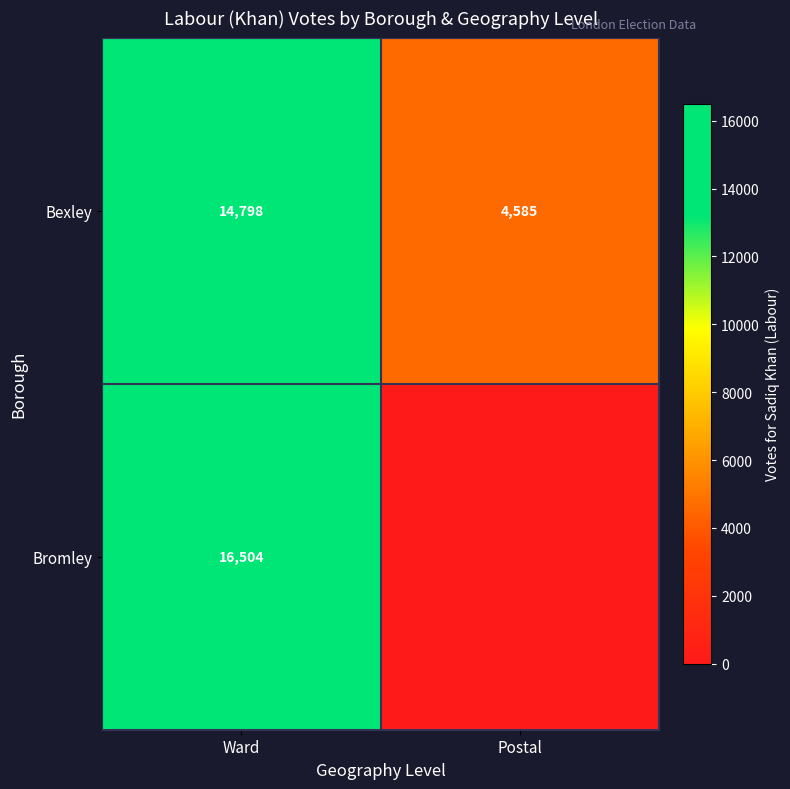

The value of Bromley at Ward is 16504. True or false?

True